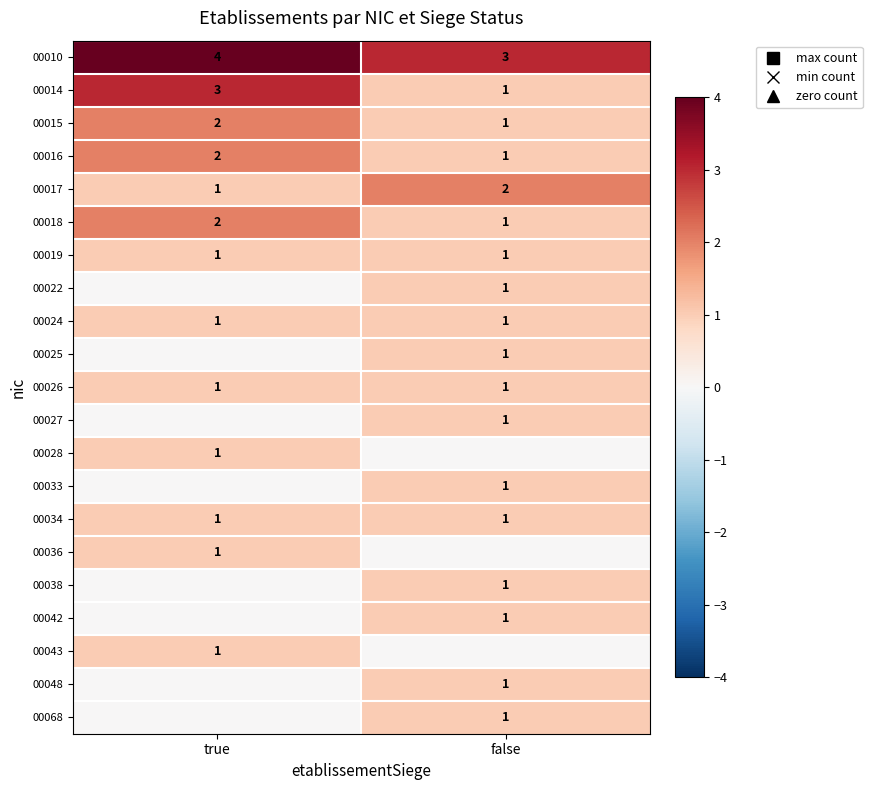

What is the difference between the maximum and minimum values in the 00017 series?

1